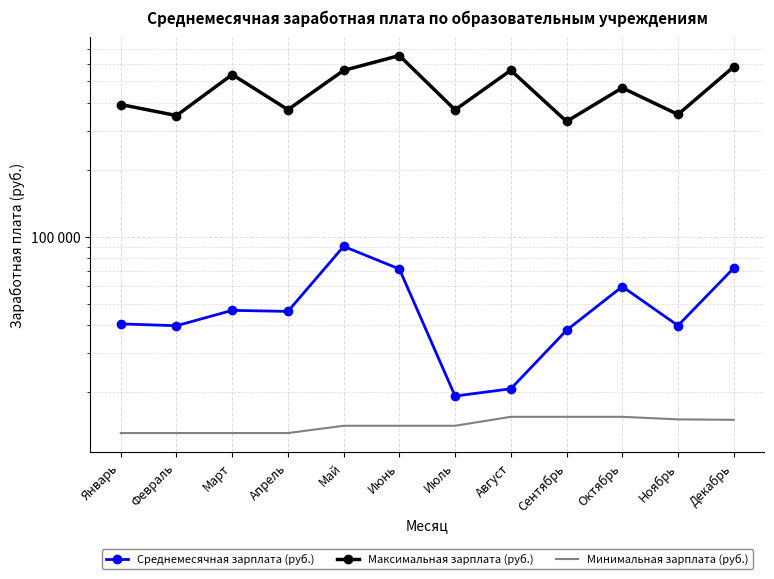

What is the value of the Среднемесячная зарплата (руб.) point at the 12th from the left?

72327